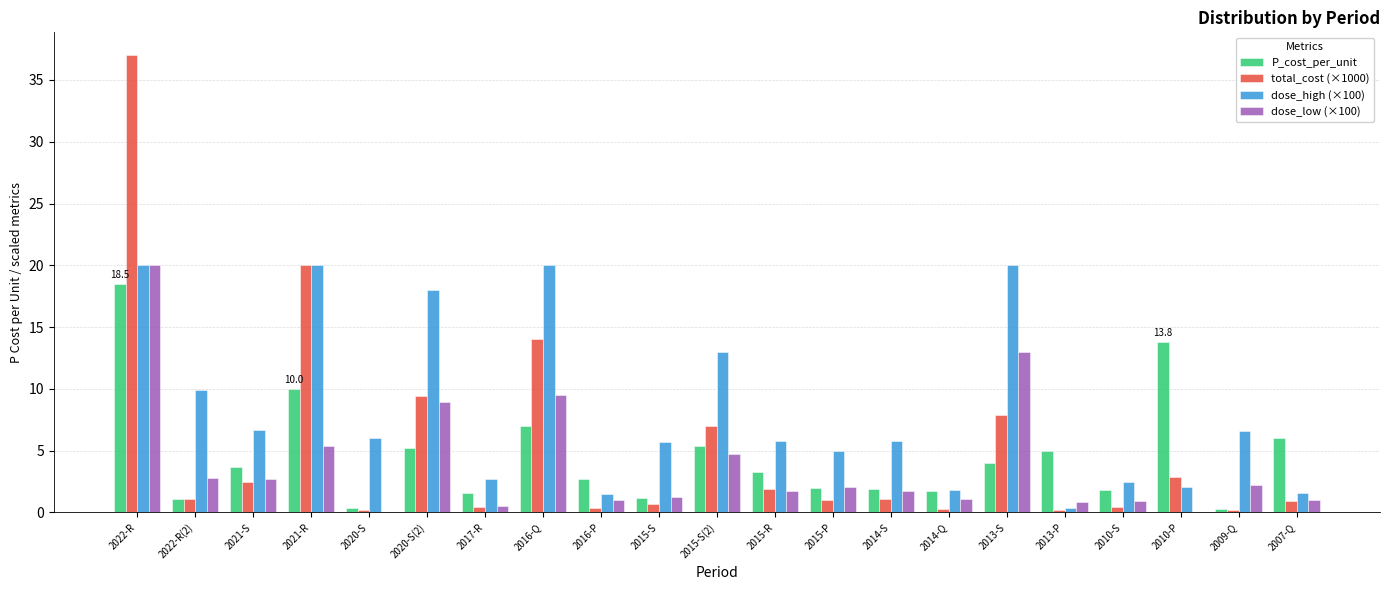

What is the total value across all series at 2022-R?

95.5